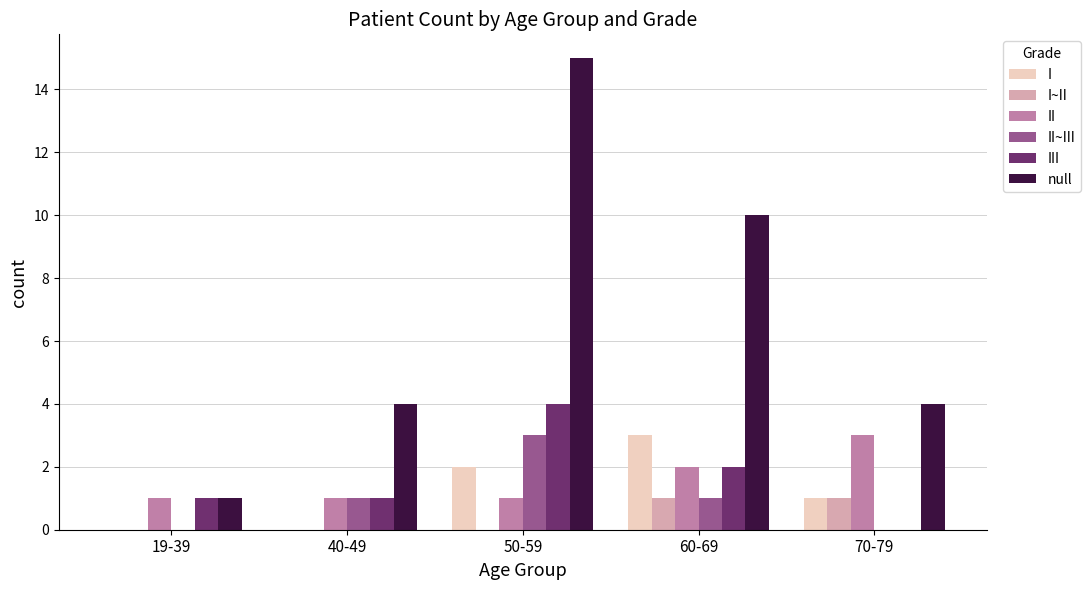

Which series has the largest range (max minus min)?

null